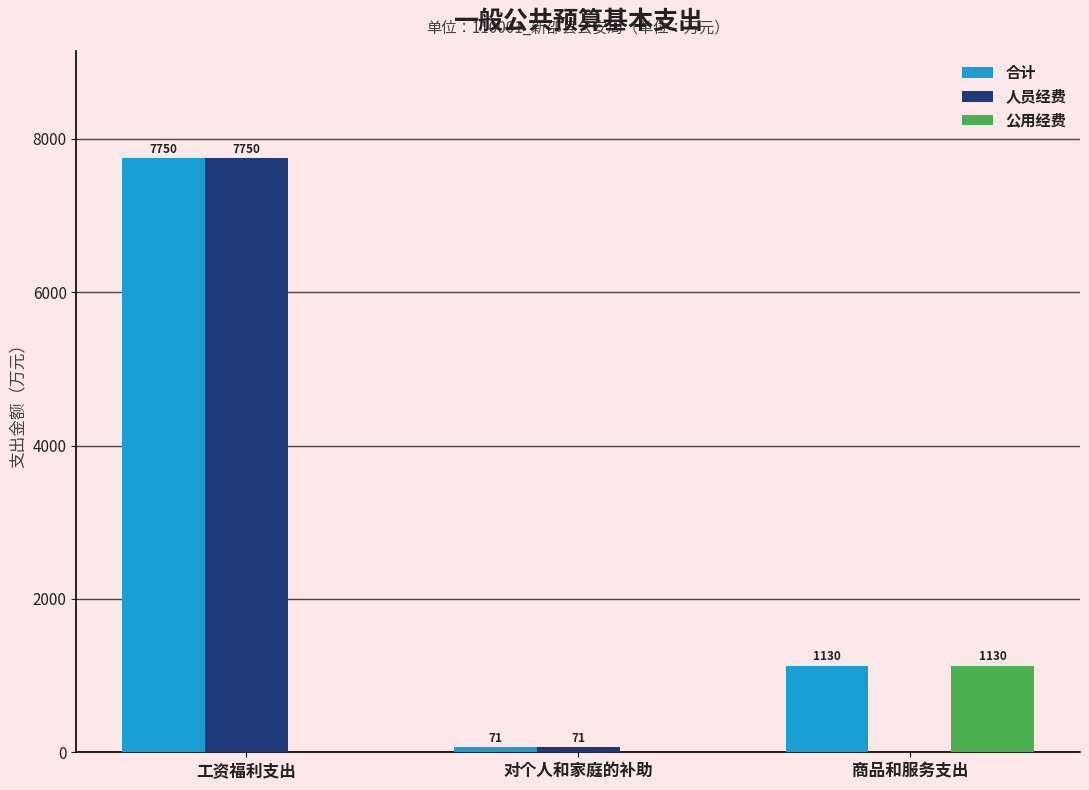

At which category does the chart reach its peak across all series?

工资福利支出